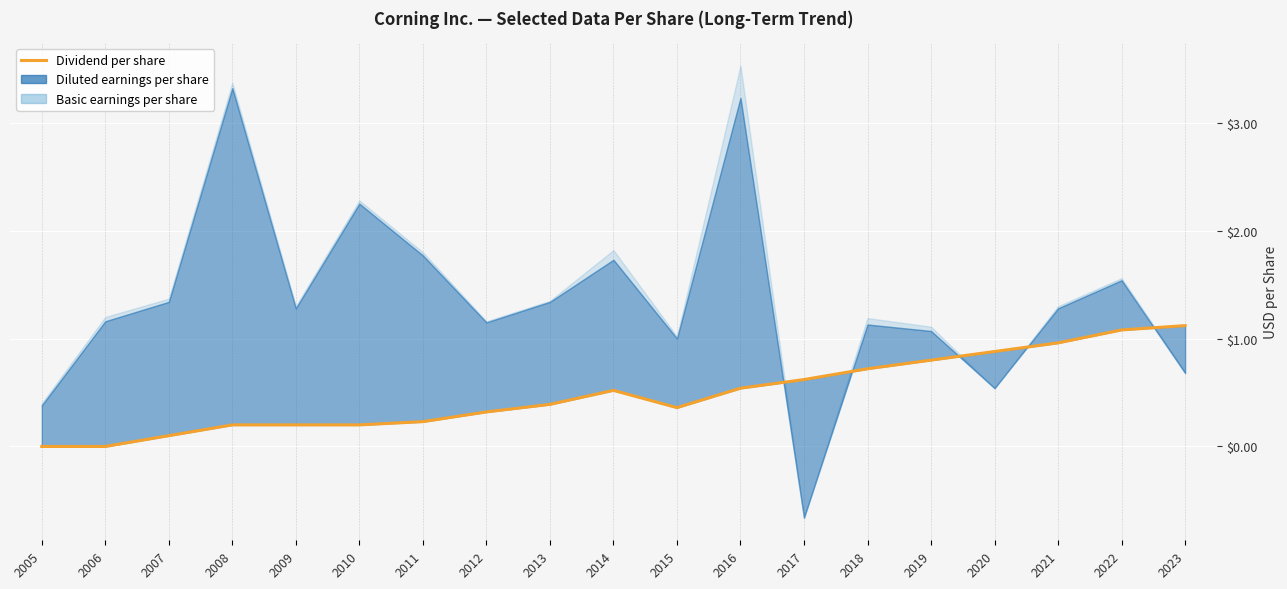

At which category does the data reach its first local valley?

2015